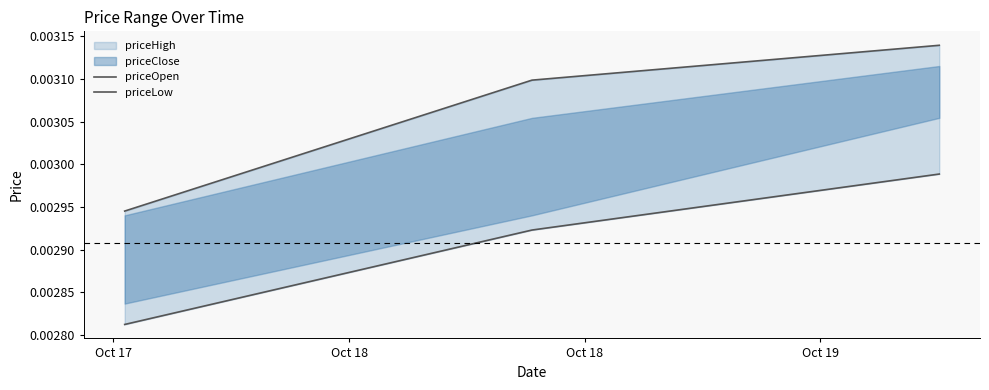

Does the chart display data point markers on the line(s)?

No